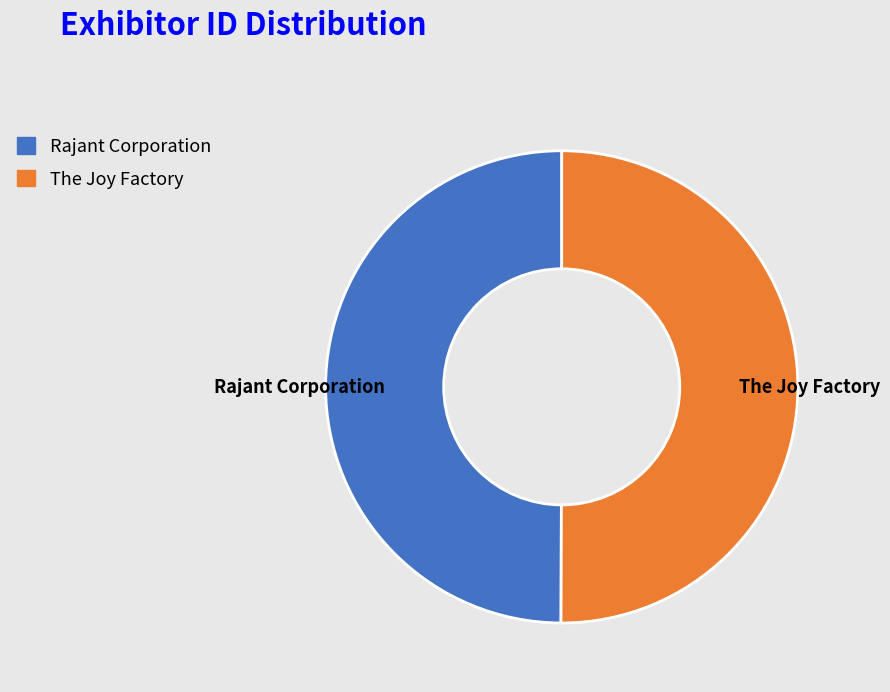

Approximately how many times larger is the value at The Joy Factory compared to Rajant Corporation?

1.0